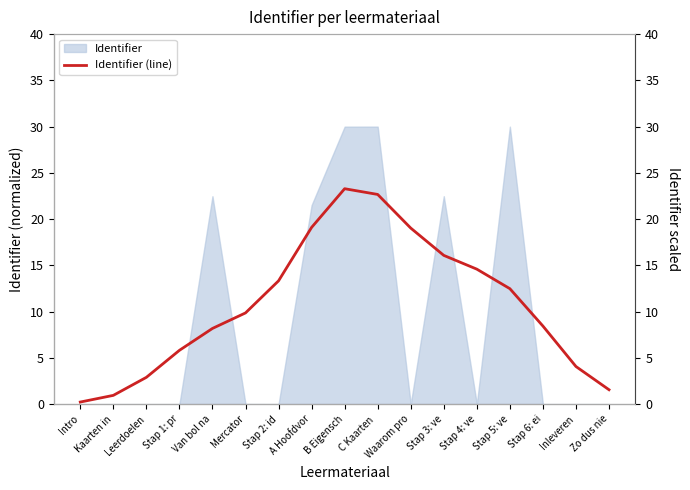

Reading left to right, transcribe all the data shown in this chart.

Intro=0.2	Kaarten in=0.9	Leerdoelen=2.9	Stap 1: pr=5.8	Van bol na=8.2	Mercator=9.9	Stap 2: id=13.3	A Hoofdvor=19.1	B Eigensch=23.3	C Kaarten =22.7	Waarom pro=19.0	Stap 3: ve=16.1	Stap 4: ve=14.6	Stap 5: ve=12.5	Stap 6: ei=8.4	Inleveren=4.1	Zo dus nie=1.6